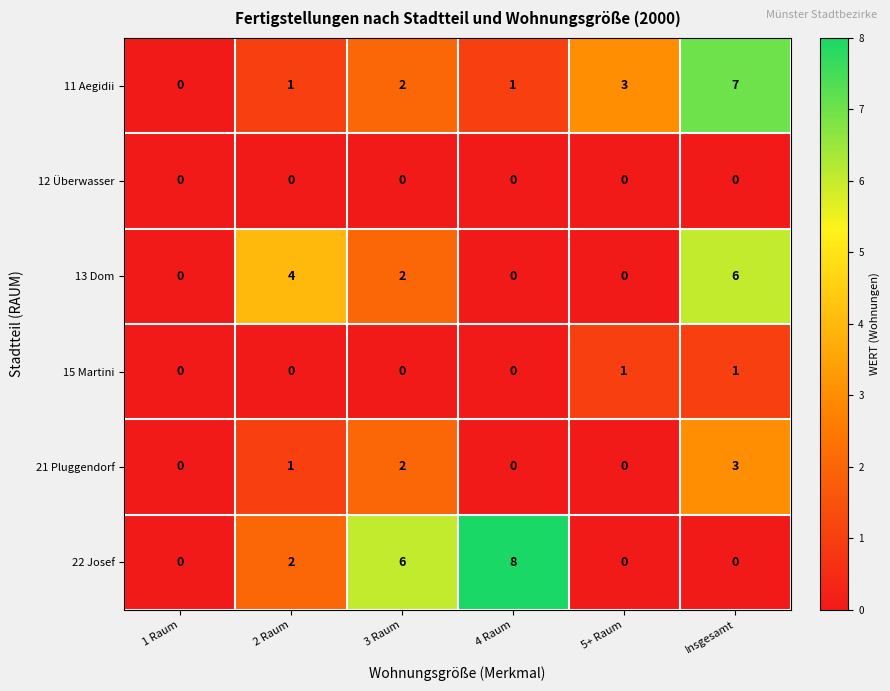

Between 1 Raum and 3 Raum, which series saw the biggest shift?

22 Josef